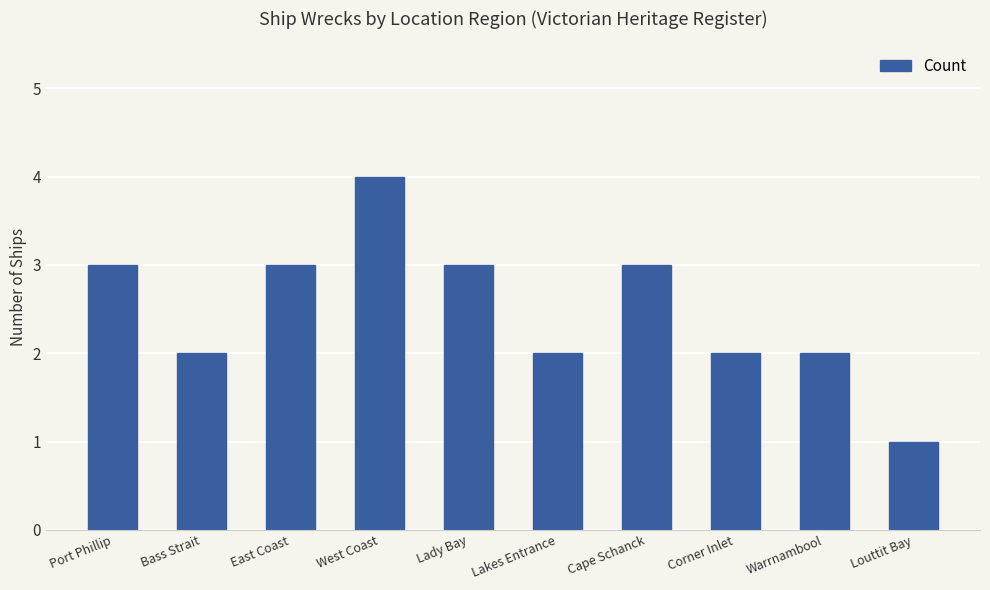

At which category does the chart reach its minimum across all series?

Louttit Bay